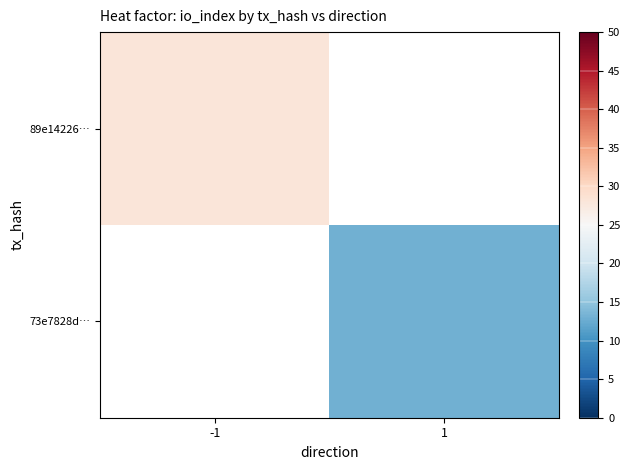

The 73e7828d… series shows 13.0 at 1. True or false?

True